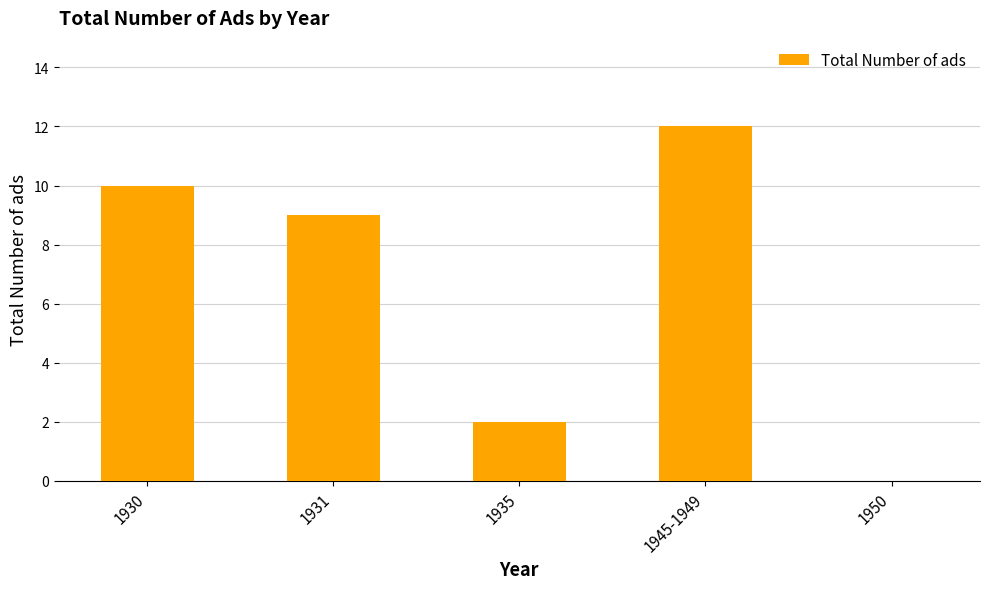

What is the sum of the values at 1935 and 1950?

2